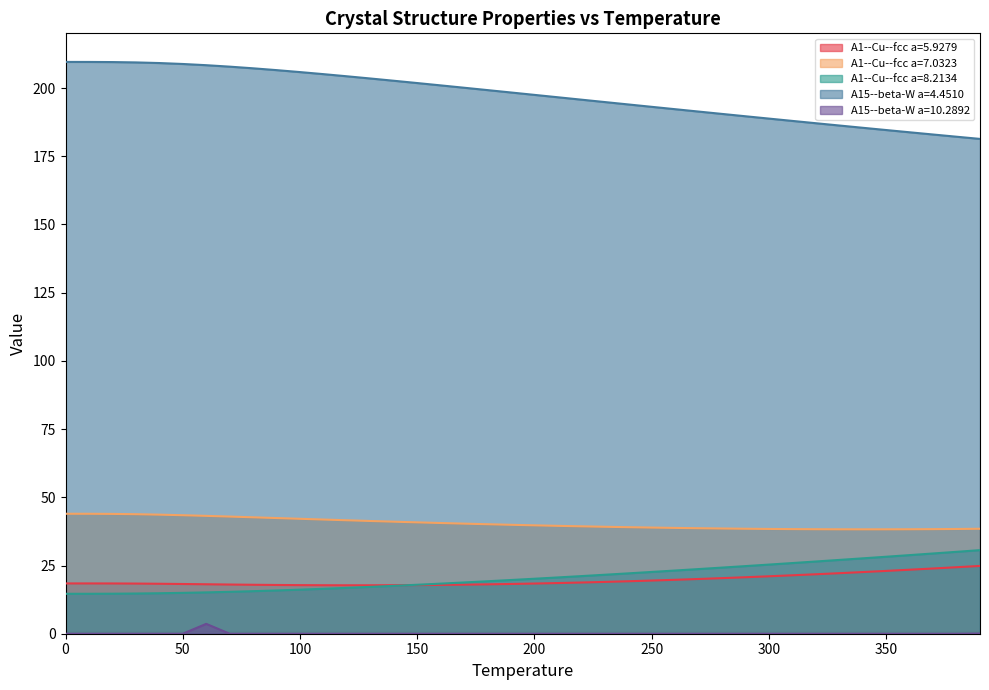

True or false: A1--Cu--fcc a=7.0323 and A15--beta-W a=10.2892 intersect in this chart.

False